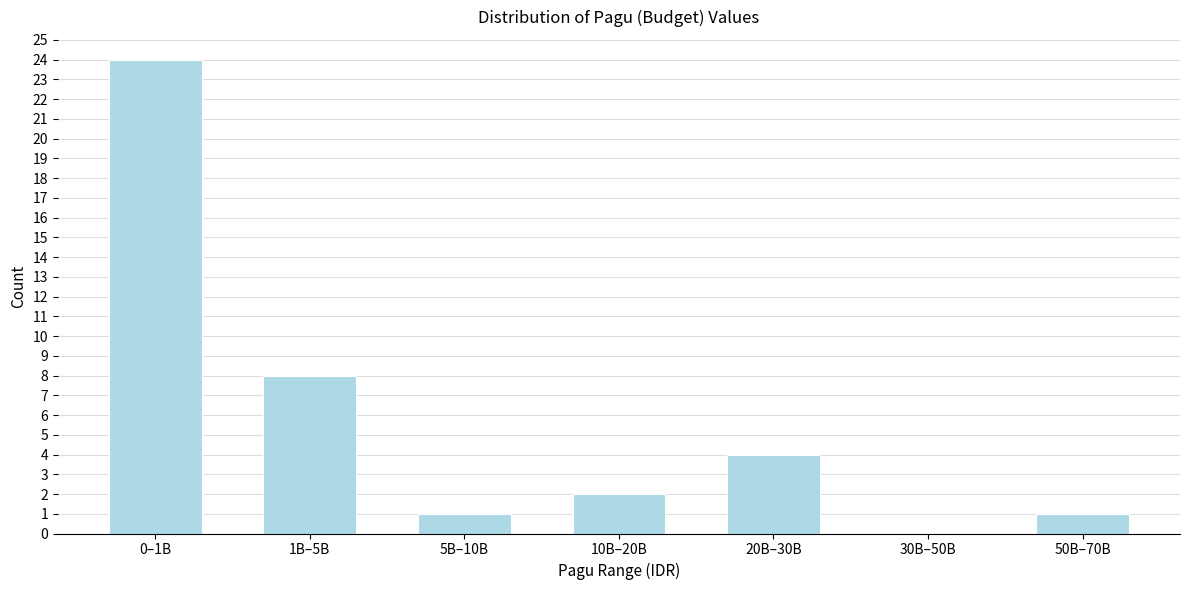

Reading left to right, what are all the values shown in this chart?

0–1B=24	1B–5B=8	5B–10B=1	10B–20B=2	20B–30B=4	30B–50B=0	50B–70B=1